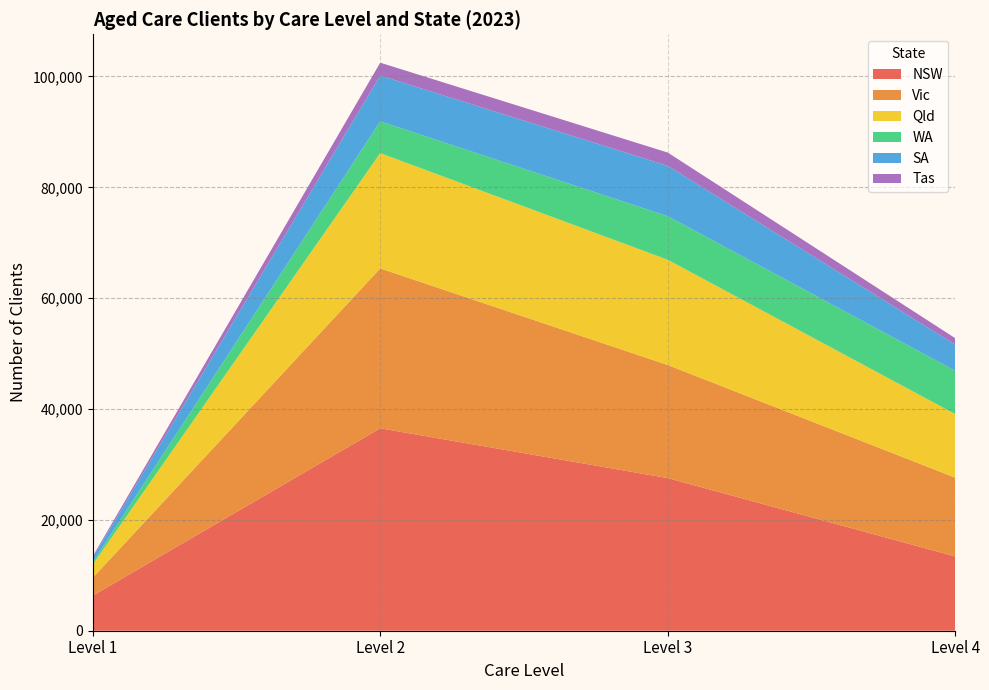

Reading left to right, transcribe all the data shown in this chart.

NSW: 6319	36523	27536	13390
Vic: 3214	28843	20402	14215
Qld: 2386	20802	18981	11462
WA: 417	5730	7860	7820
SA: 817	8267	9092	4713
Tas: 245	2317	2393	1160